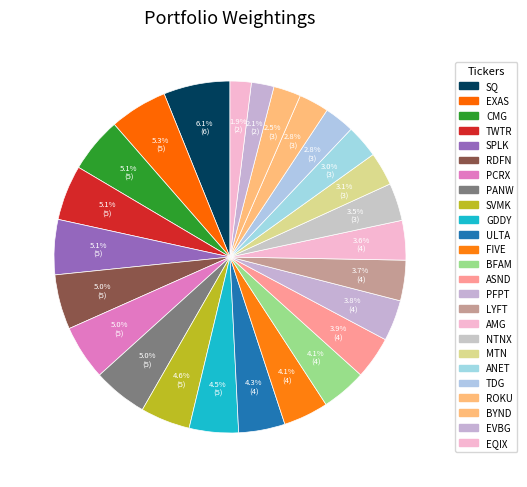

Rank the categories by value from highest to lowest.

SQ, EXAS, CMG, TWTR, SPLK, RDFN, PCRX, PANW, SVMK, GDDY, ULTA, FIVE, BFAM, ASND, PFPT, LYFT, AMG, NTNX, MTN, ANET, TDG, ROKU, BYND, EVBG, EQIX